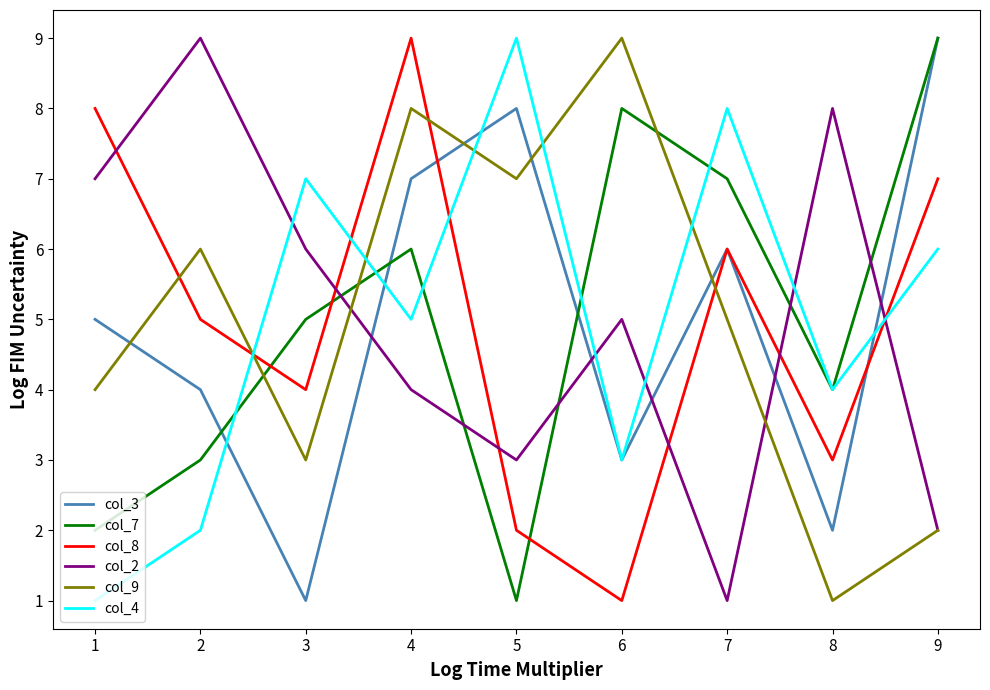

What is the lowest value of the col_4 series?

1